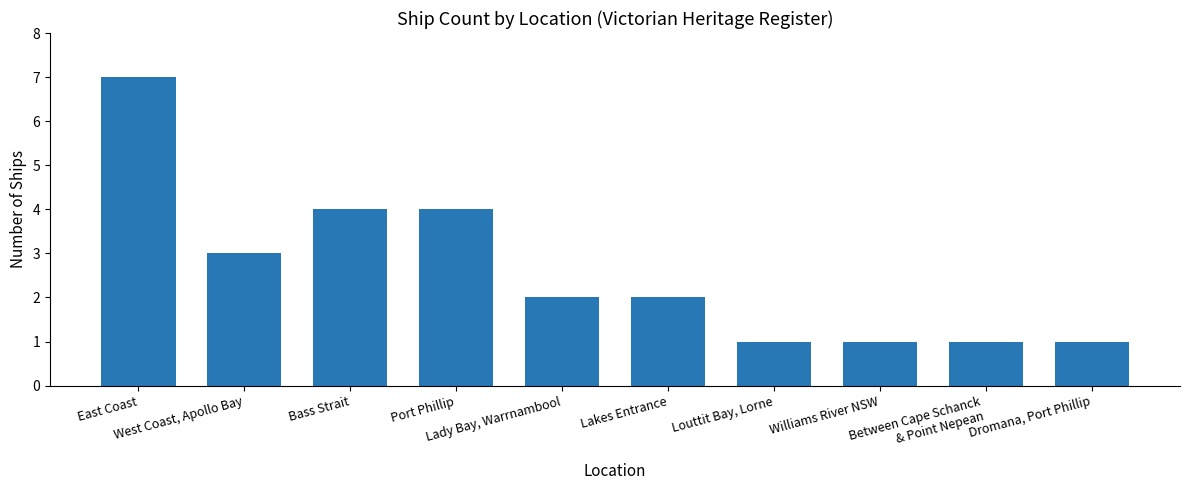

How many series are shown in this chart?

1